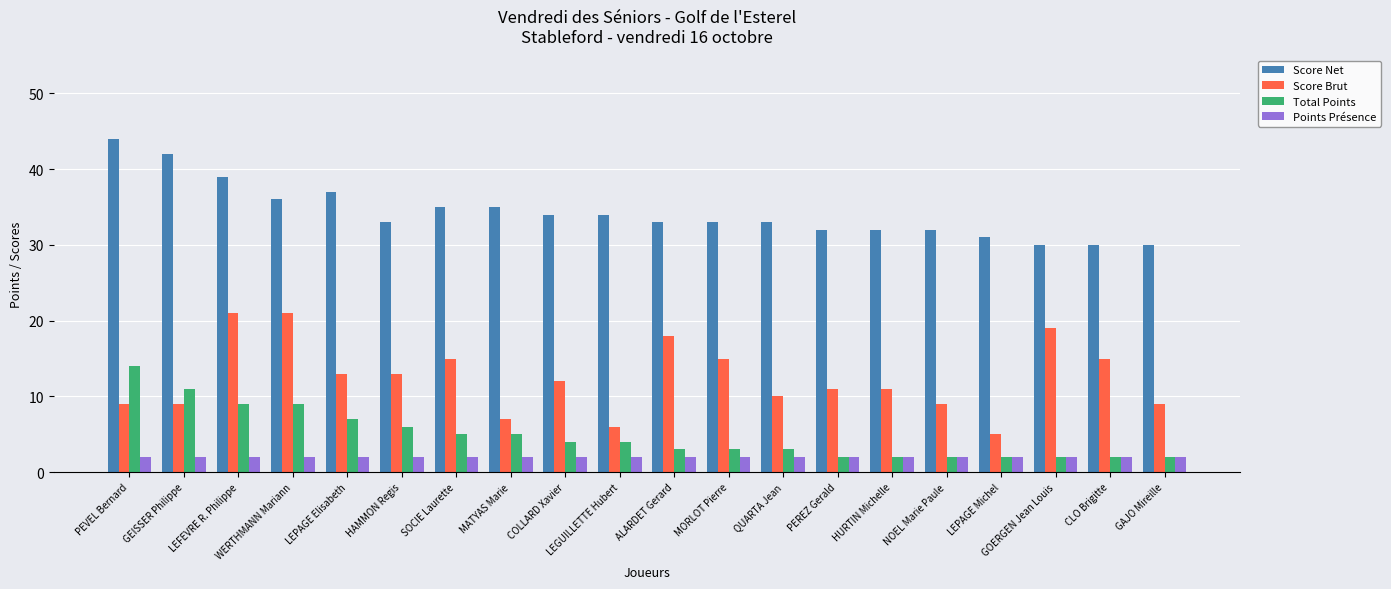

How many distinct data groups are displayed?

4